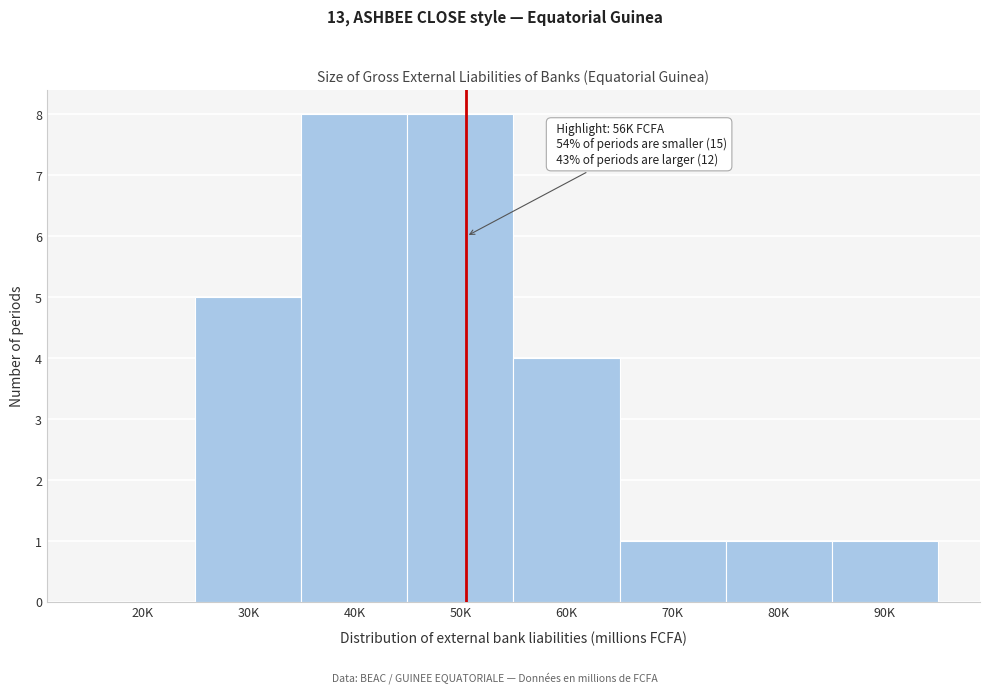

Reading left to right, what are all the values shown in this chart?

20K=0	30K=5	40K=8	50K=8	60K=4	70K=1	80K=1	90K=1